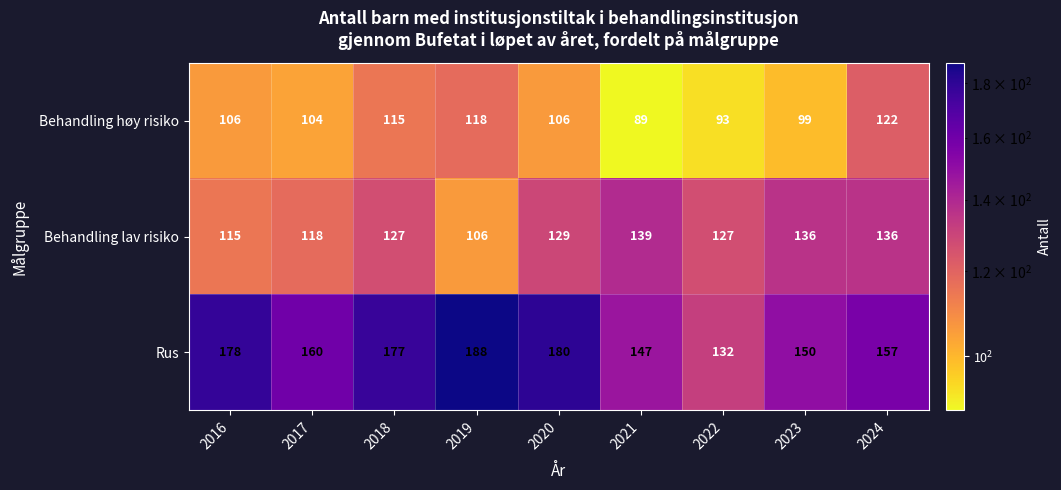

Is it true that Behandling lav risiko equals 118 at 2017?

True